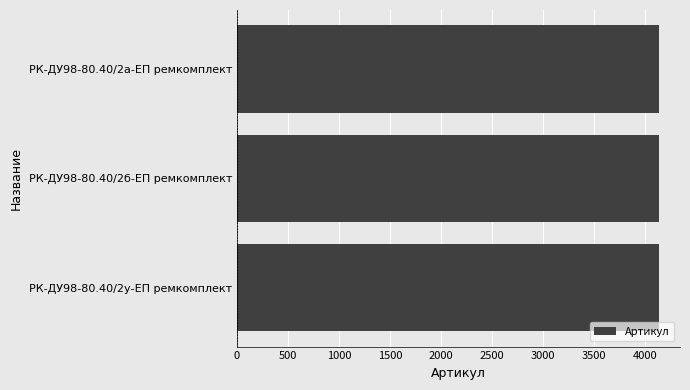

The value at РК-ДУ98-80.40/2б-ЕП ремкомплект is 4132. True or false?

True